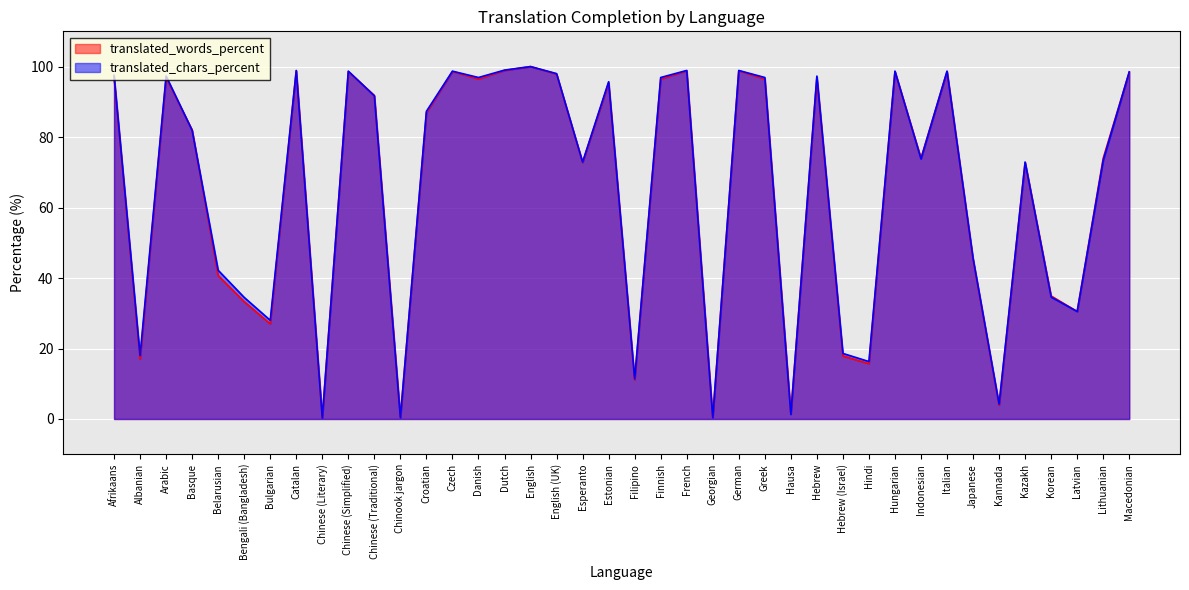

At which label does translated_chars_percent first exceed 87?

Afrikaans